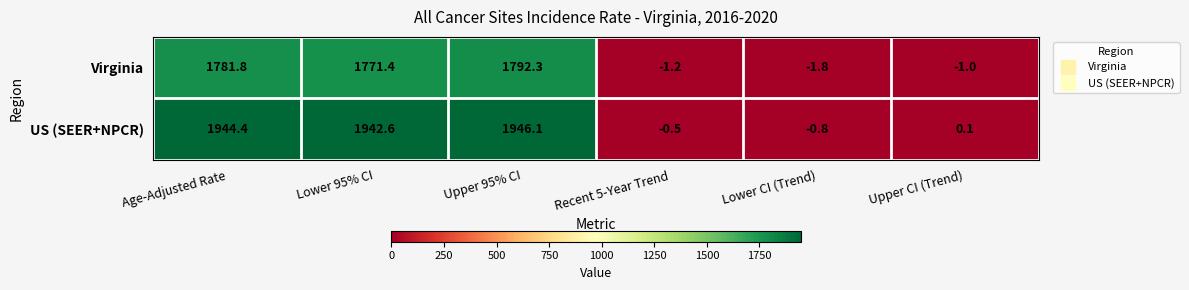

Which series has the largest total across all categories?

US (SEER+NPCR)